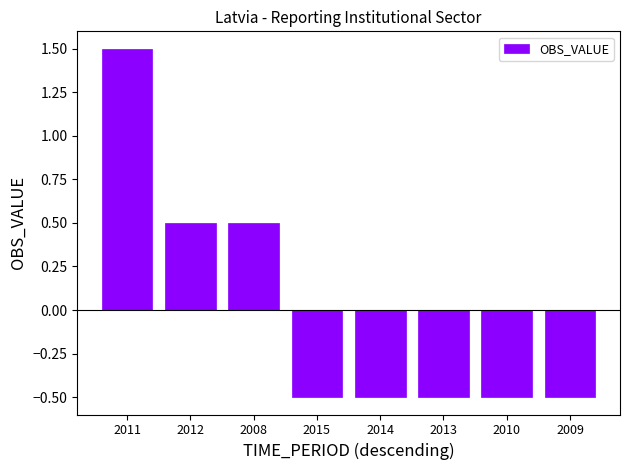

True or false: the data shows 0.5 at 2008.

True